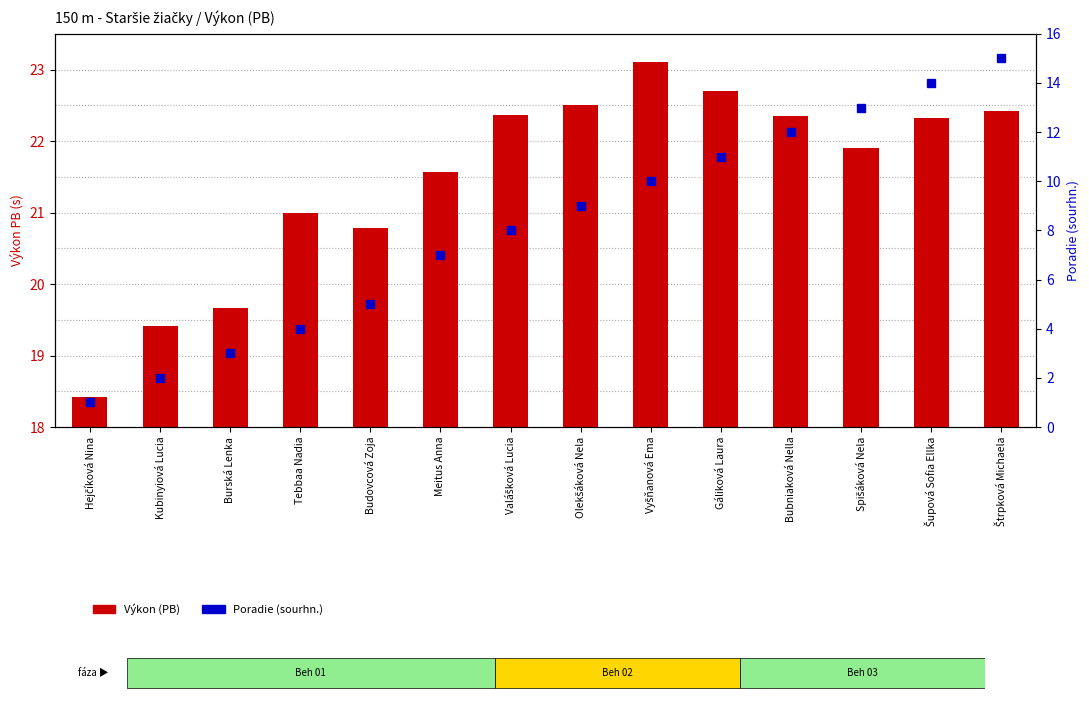

What is the value of the Výkon (PB) bar at the 1st from the left?

18.4